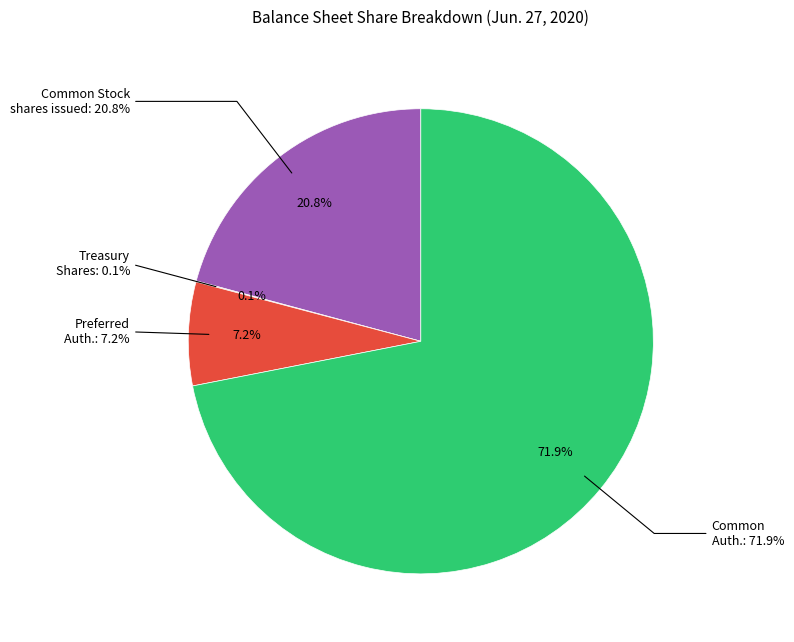

The Common stock, shares authorized slice represents 82% of the pie. True or false?

False